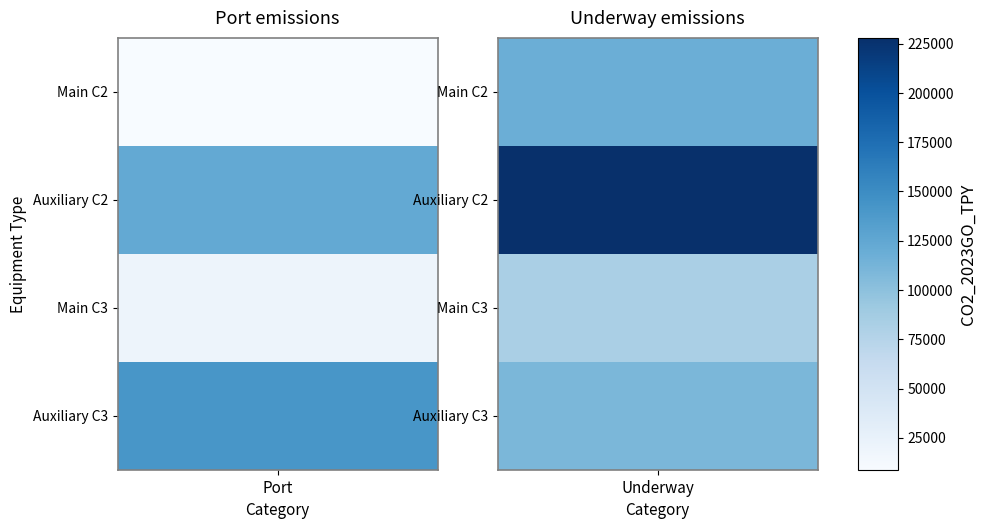

What is the difference between the maximum and minimum values in the Underway emissions series?

145445.8